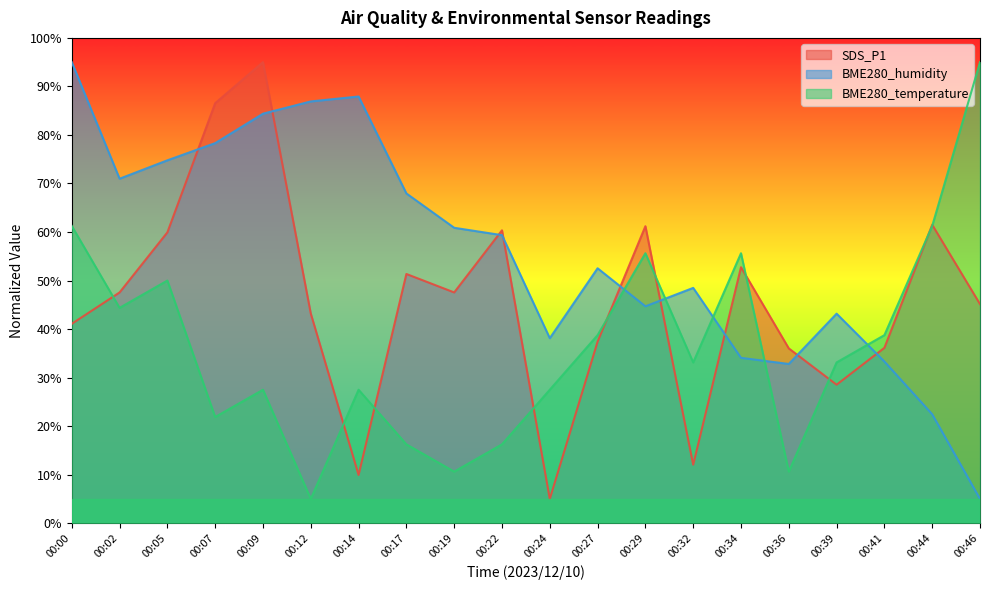

Reading left to right, what are all the values shown in this chart?

SDS_P1: 00:00=41.1	00:02=47.5	00:05=59.9	00:07=86.5	00:09=95.0	00:12=43.2	00:14=9.9	00:17=51.4	00:19=47.5	00:22=60.4	00:24=5.0	00:27=37.4	00:29=61.2	00:32=12.1	00:34=52.7	00:36=36.0	00:39=28.5	00:41=36.1	00:44=61.5	00:46=45.1
BME280_humidity: 00:00=95.0	00:02=71.0	00:05=74.8	00:07=78.3	00:09=84.4	00:12=86.9	00:14=87.9	00:17=67.9	00:19=60.9	00:22=59.4	00:24=38.1	00:27=52.5	00:29=44.7	00:32=48.5	00:34=34.1	00:36=32.8	00:39=43.2	00:41=33.3	00:44=22.4	00:46=5.0
BME280_temperature: 00:00=61.3	00:02=44.4	00:05=50.0	00:07=21.9	00:09=27.5	00:12=5.0	00:14=27.5	00:17=16.3	00:19=10.6	00:22=16.3	00:24=27.5	00:27=38.8	00:29=55.6	00:32=33.1	00:34=55.6	00:36=10.6	00:39=33.1	00:41=38.8	00:44=61.3	00:46=95.0